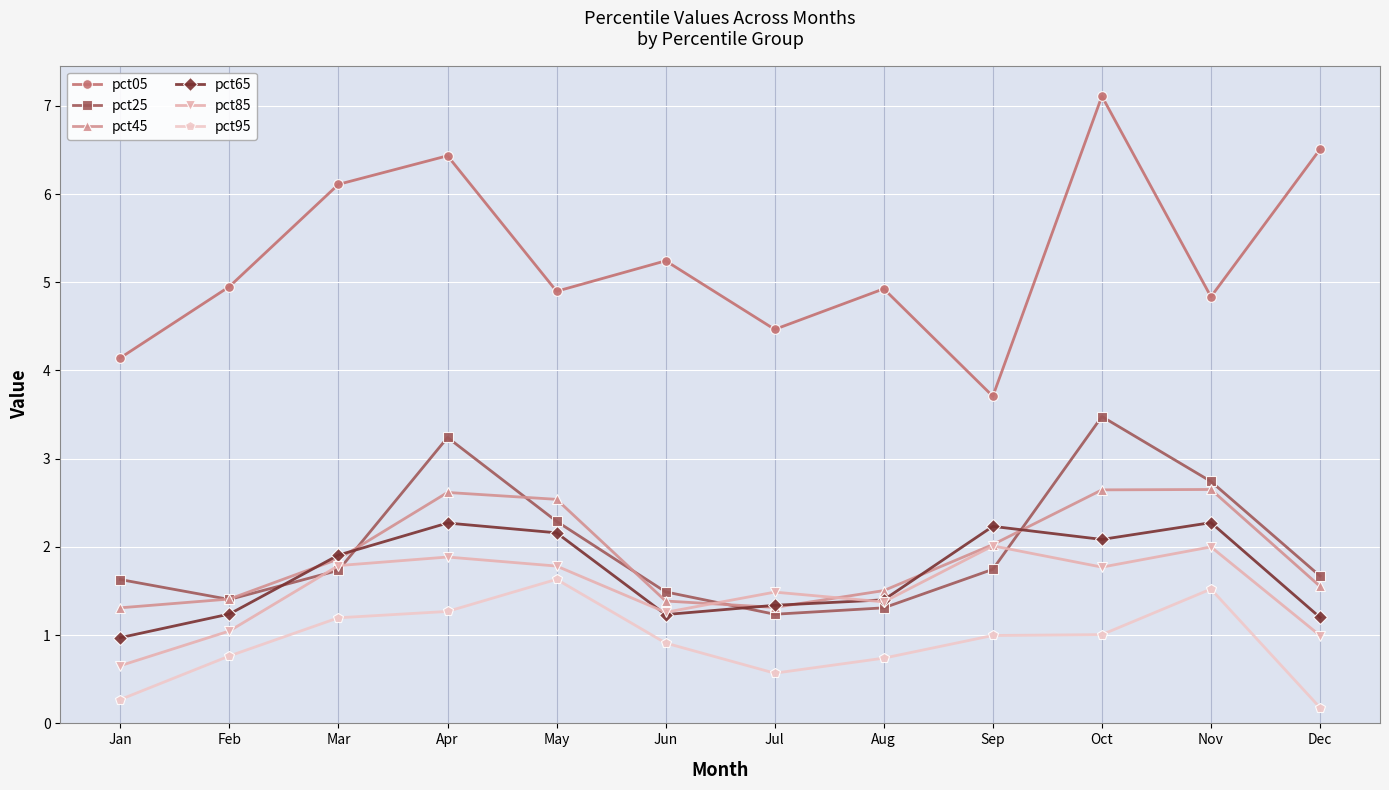

What is the maximum value for pct25?

3.5